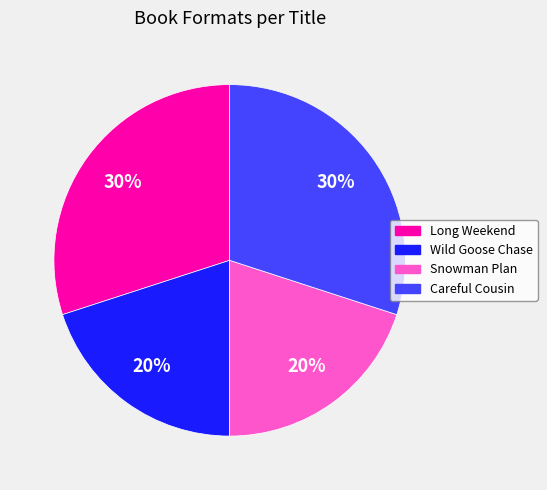

To the nearest percent, what is the difference between the largest and smallest slice percentages?

10%